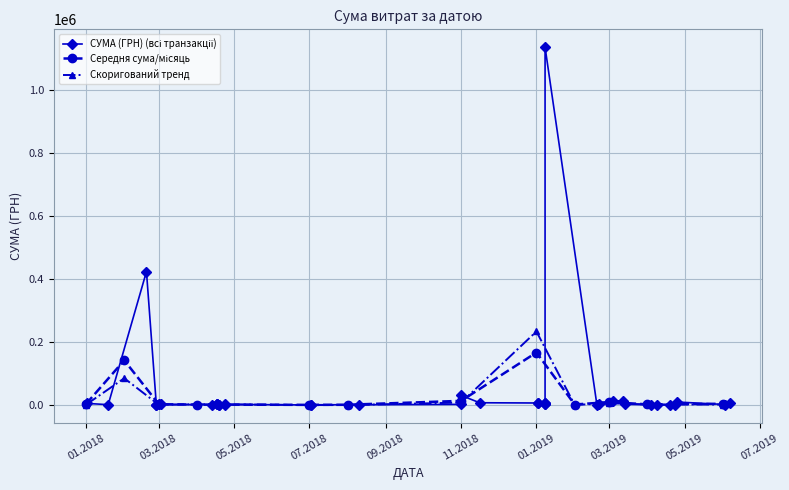

What is the greatest value displayed?

1135973.2